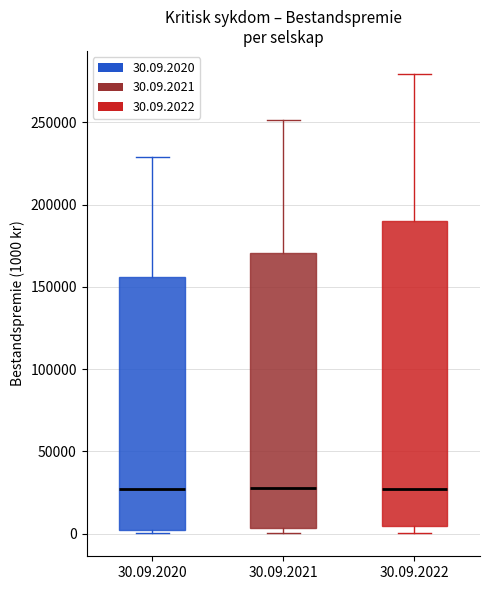

Where is the upper edge of the box for 30.09.2022 on the y-axis? The values are not printed on the chart, so give them approximately, as read against the axis.

190000